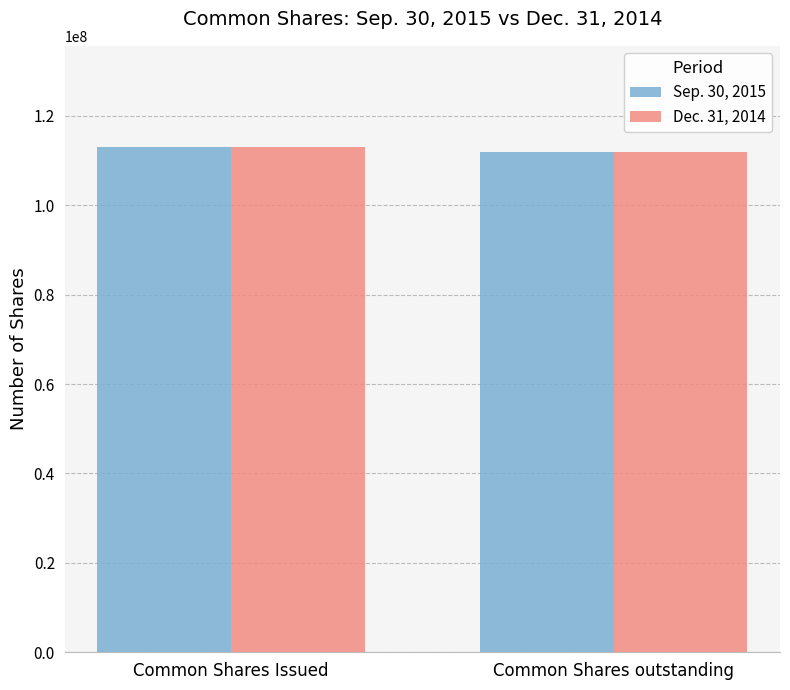

Reading right to left, list all the values displayed in this chart.

Sep. 30, 2015: Common Shares outstanding=111952623	Common Shares Issued=113028805
Dec. 31, 2014: Common Shares outstanding=111952623	Common Shares Issued=113028805